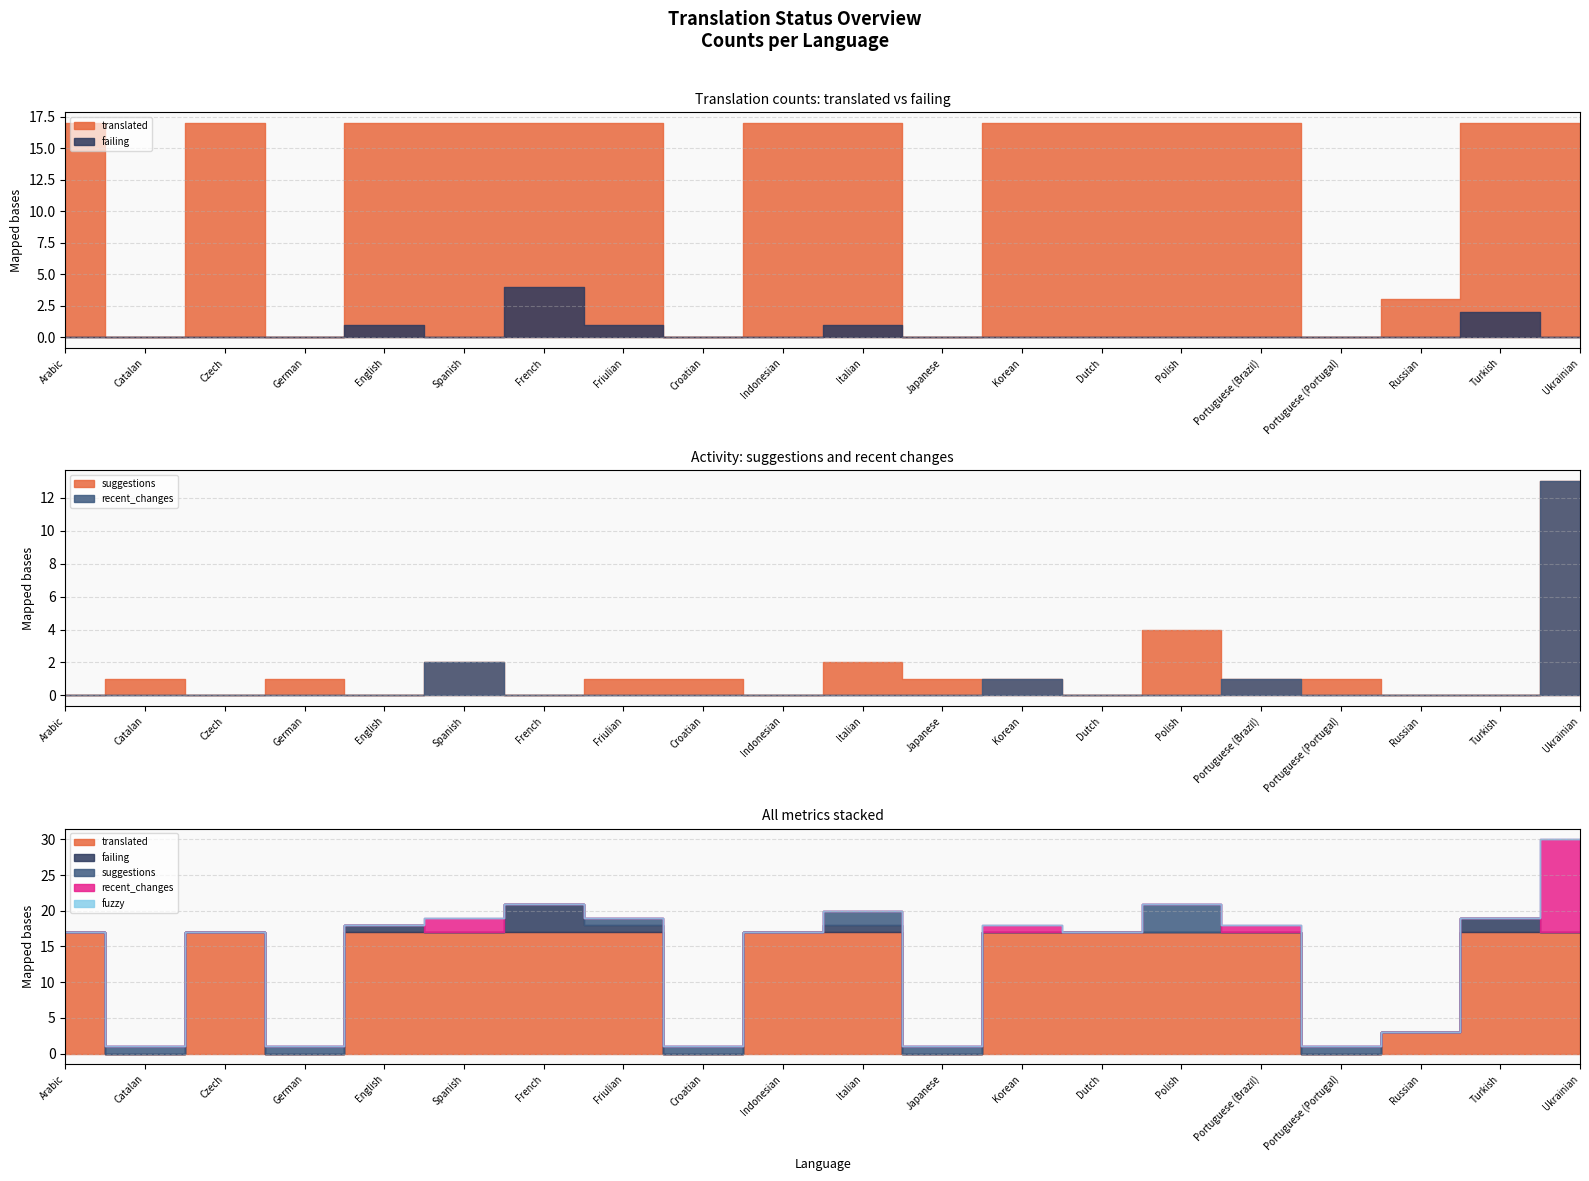

Is it true that translated equals -10 at Japanese?

False